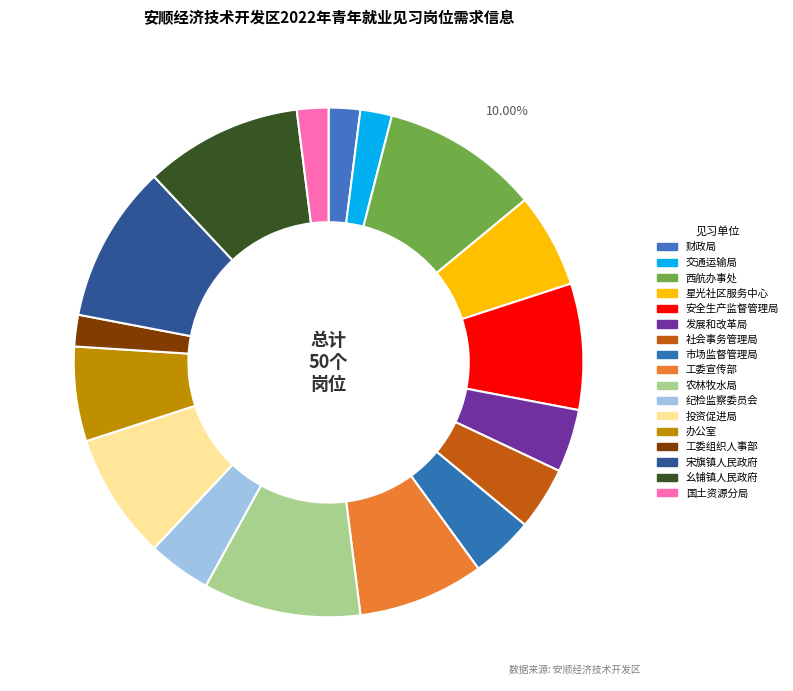

To the nearest percent, what is the difference between the largest and smallest slice percentages?

8%